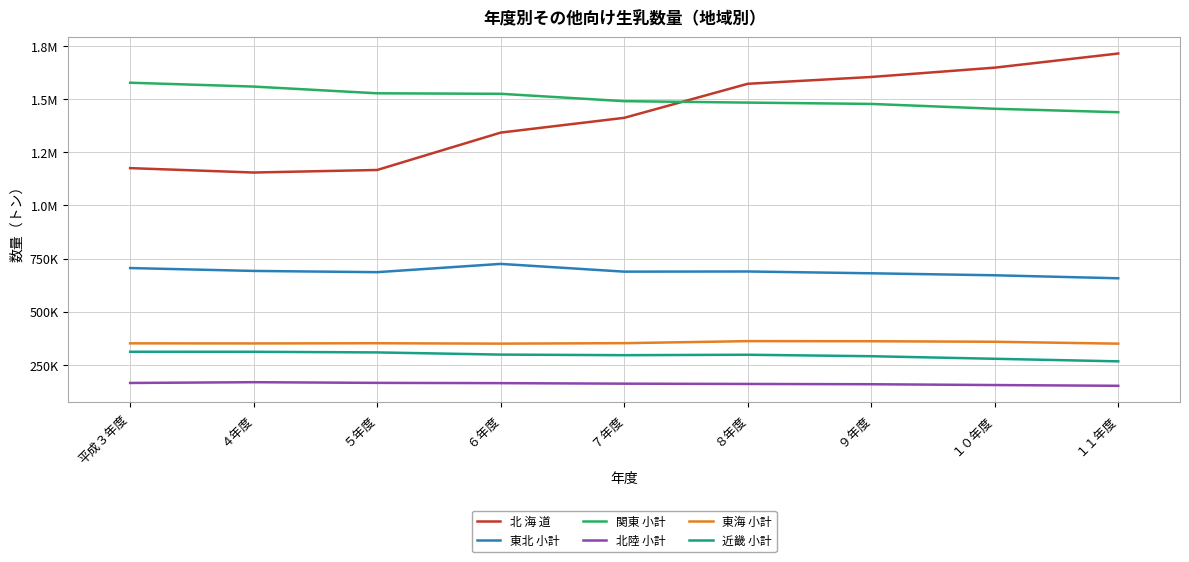

What are all the series names shown in the legend?

北 海 道, 東北 小計, 関東 小計, 北陸 小計, 東海 小計, 近畿 小計